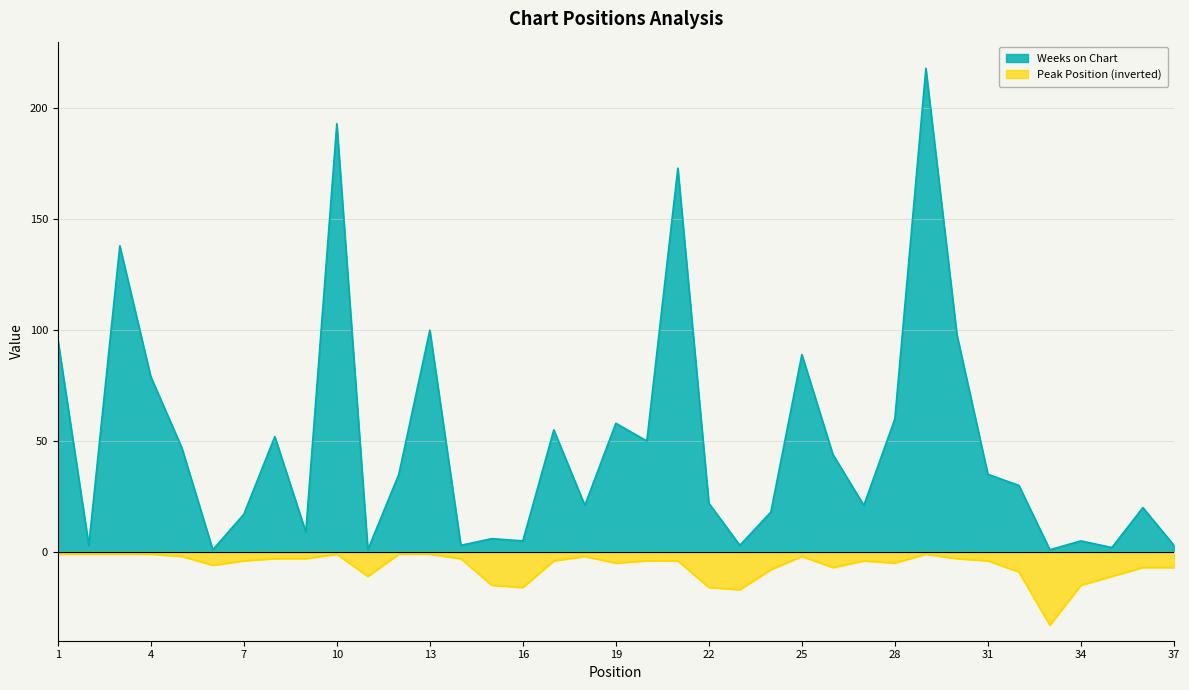

What is the value of the Weeks on Chart point at the 27th from the left?

21